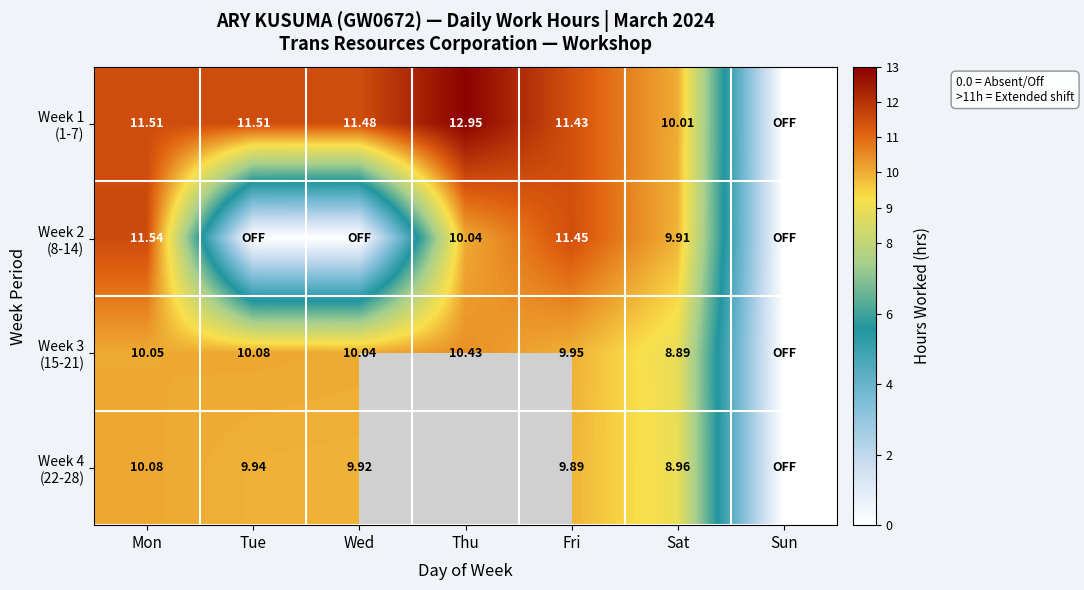

Rank the series at Sat from lowest to highest value.

Week 3 (15-21), Week 4 (22-28), Week 2 (8-14), Week 1 (1-7)